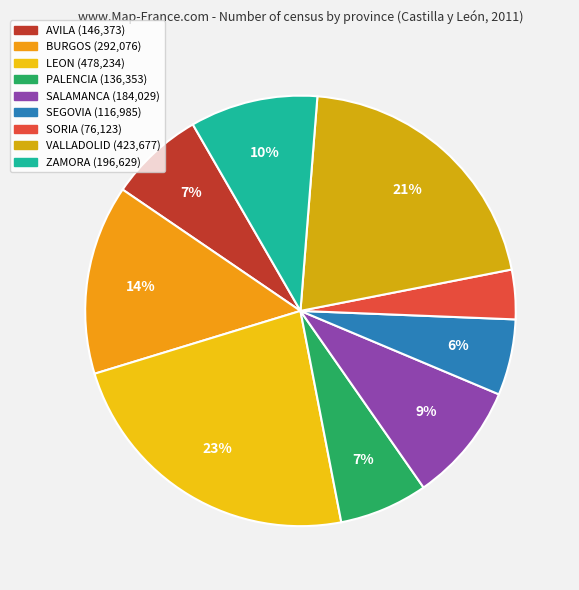

What percentage is the ZAMORA slice, to the nearest percent?

10%